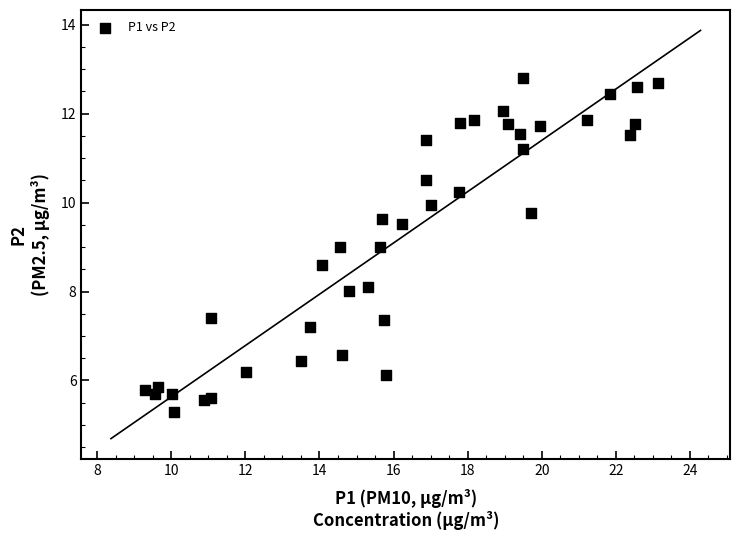

What is the range of Y values (max minus min)?

7.5